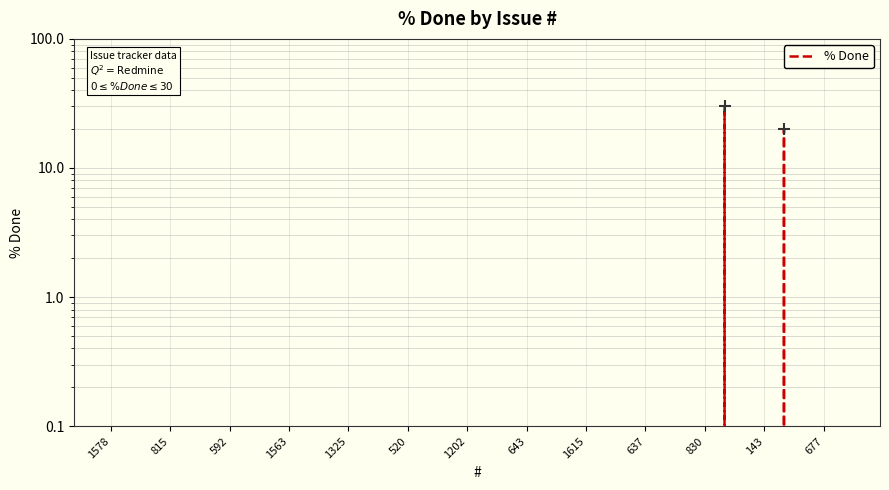

The value at 20 is 0. True or false?

True